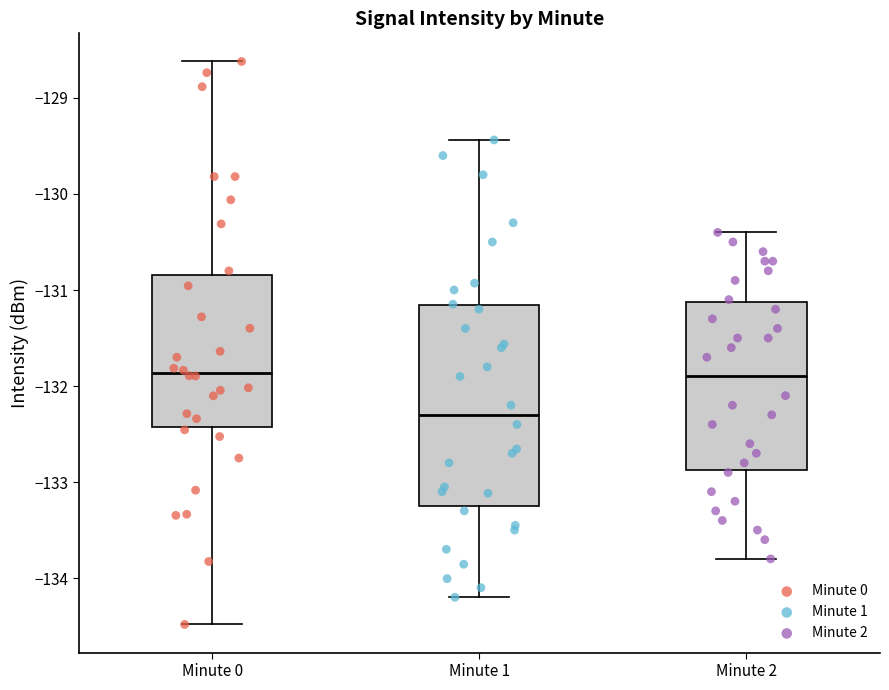

Reading left to right, transcribe this box plot: for each box, give where its median line is, the range the box spans, and where its two whiskers end, as read against the y-axis. The values are not printed on the chart, so give them approximately, as read against the axis.

Minute 0: median -131.9, box -132.4 to -130.8, whiskers -134.5 to -128.6
Minute 1: median -132.3, box -133.3 to -131.2, whiskers -134.2 to -129.4
Minute 2: median -131.9, box -132.9 to -131.1, whiskers -133.8 to -130.4